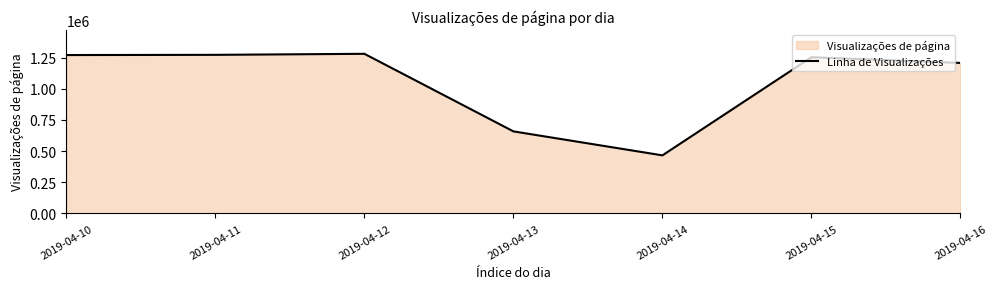

True or false: the data has more than 0 interior local peaks.

True